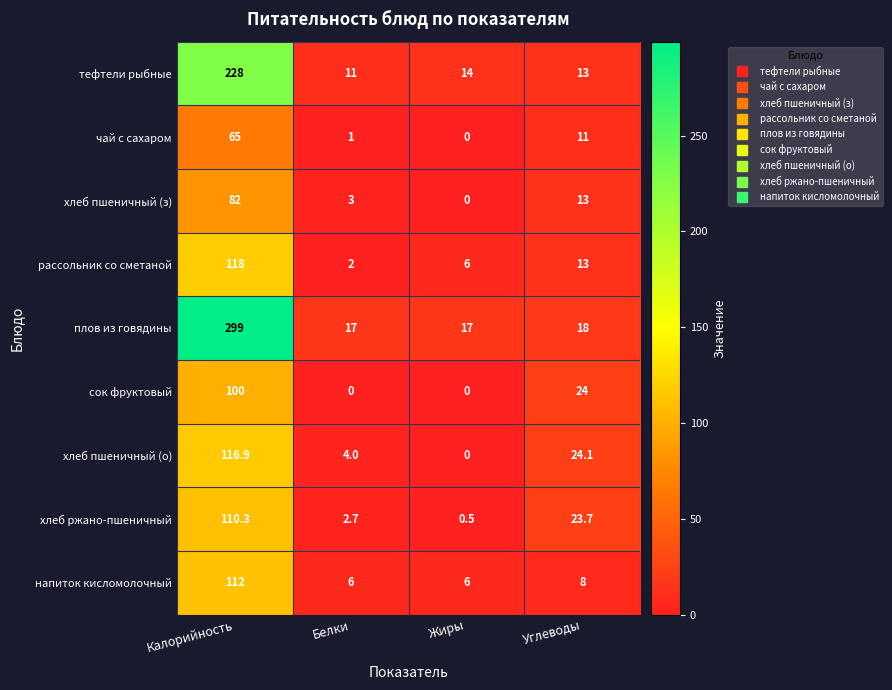

The value of хлеб пшеничный (о) at Жиры is -51.1. True or false?

False